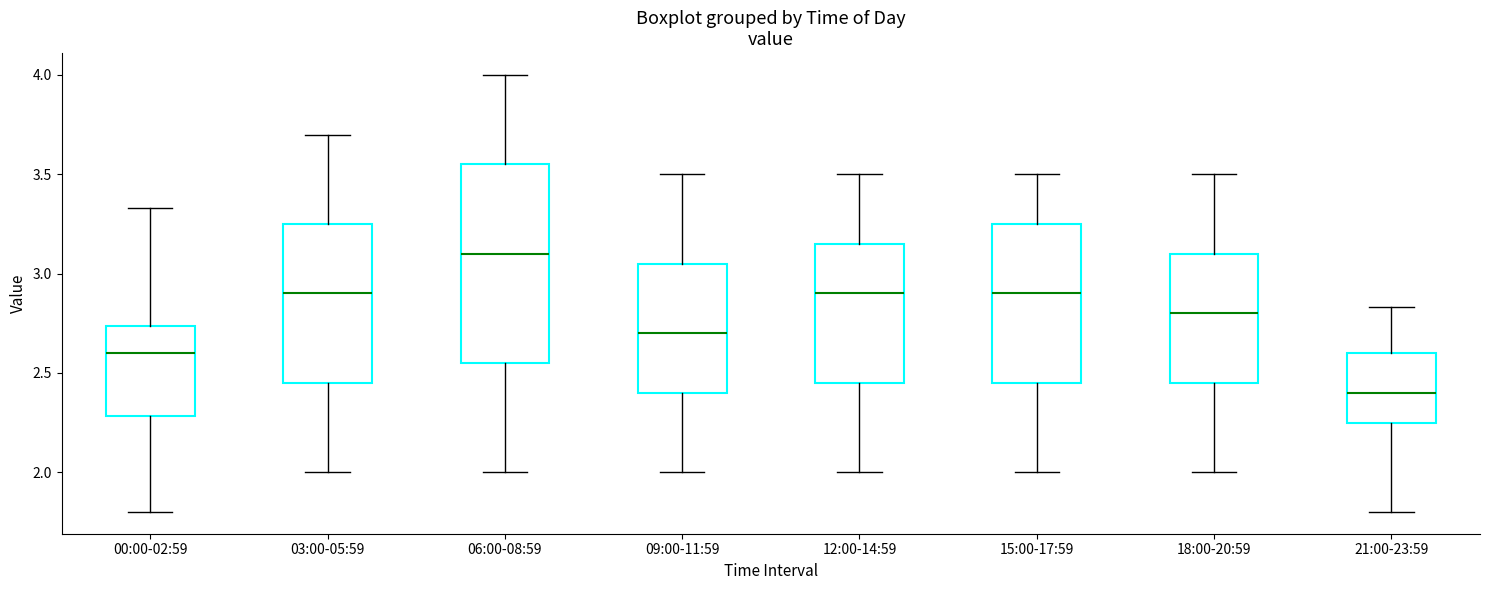

Comparing the boxes themselves (not the whiskers), which one is the tallest?

06:00-08:59